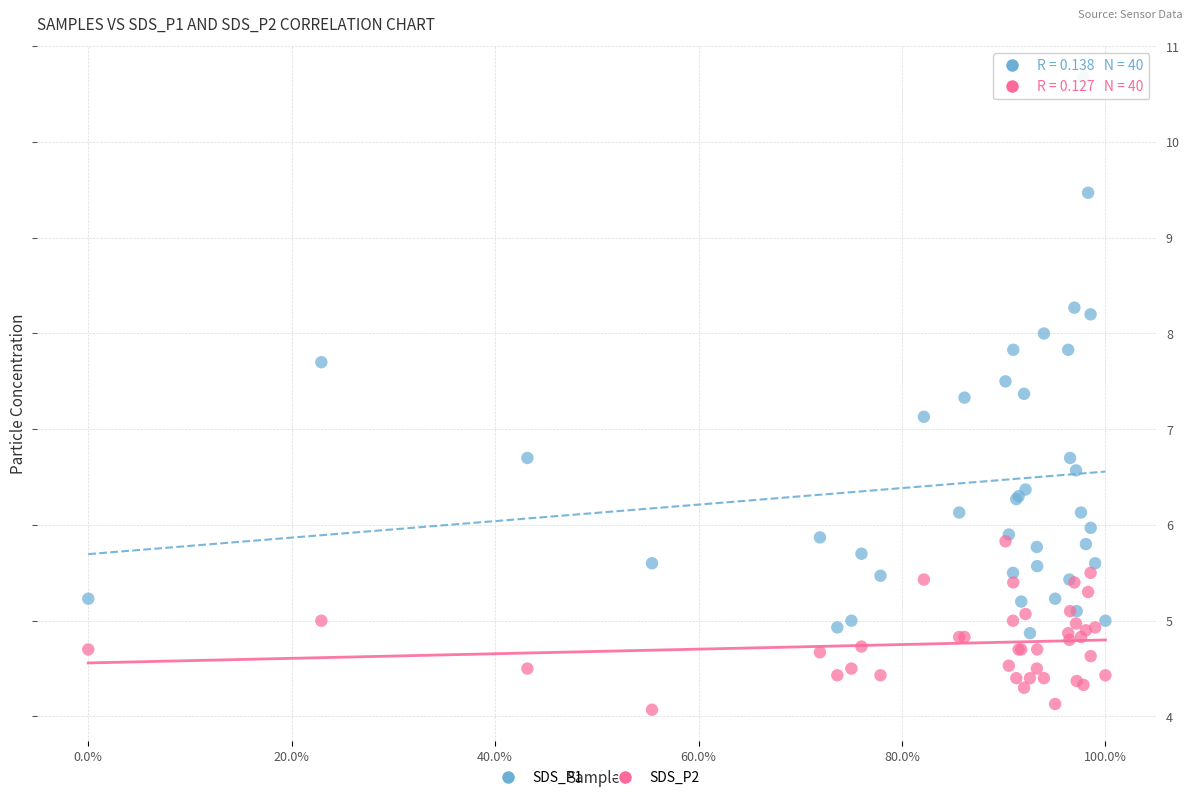

Which series has the widest spread of Y values?

SDS_P1